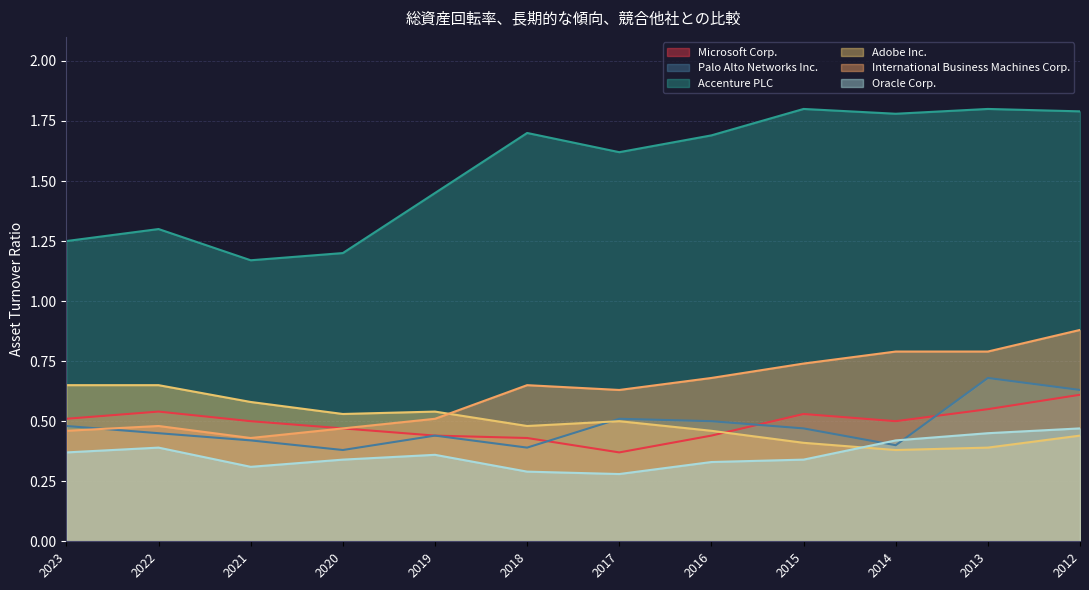

The Palo Alto Networks Inc. series shows 0.2 at 2020. True or false?

False